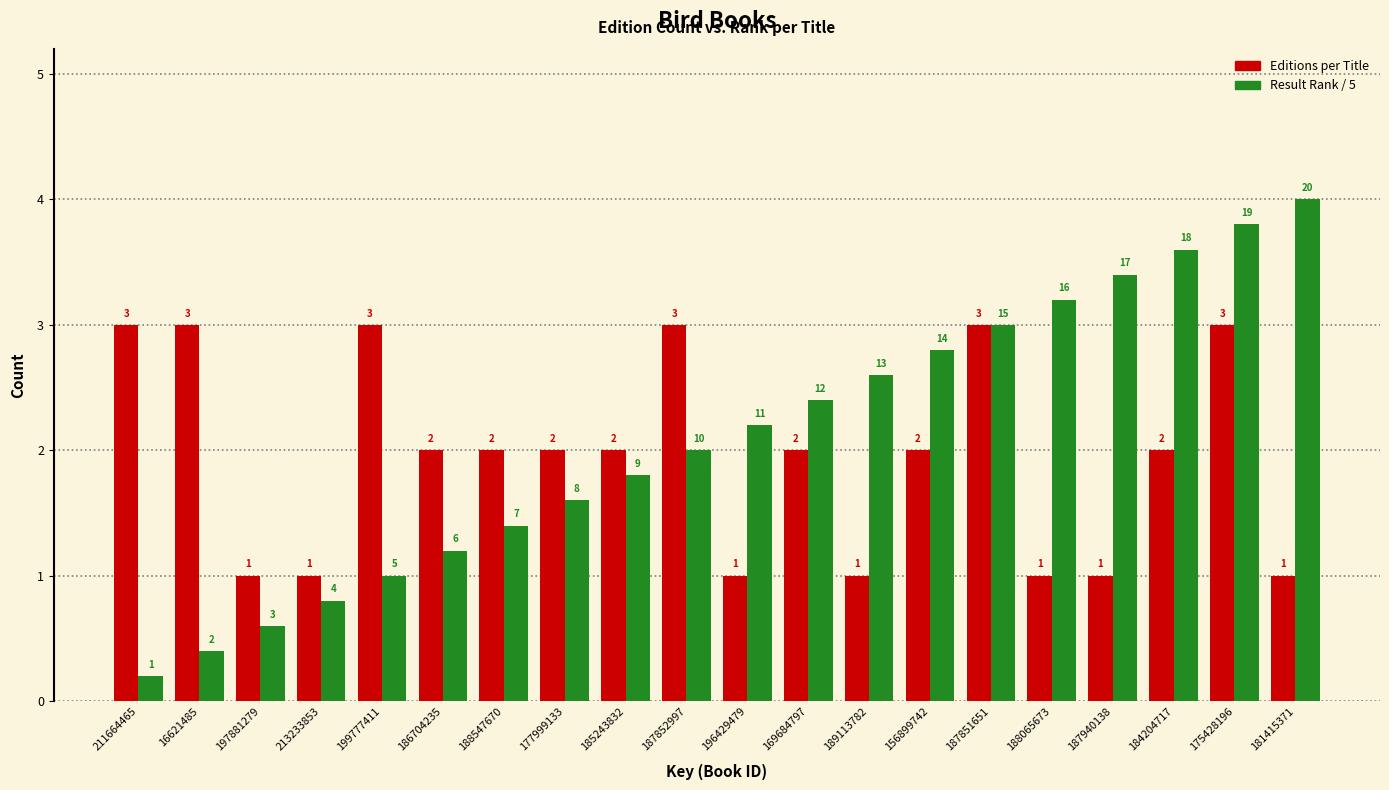

At which category is the sum across all series the highest?

175428196